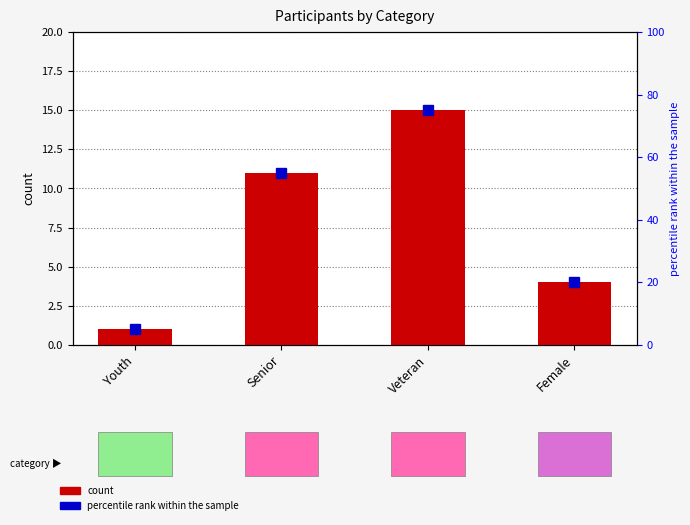

What is the label of the 3rd bar from the right?

Senior